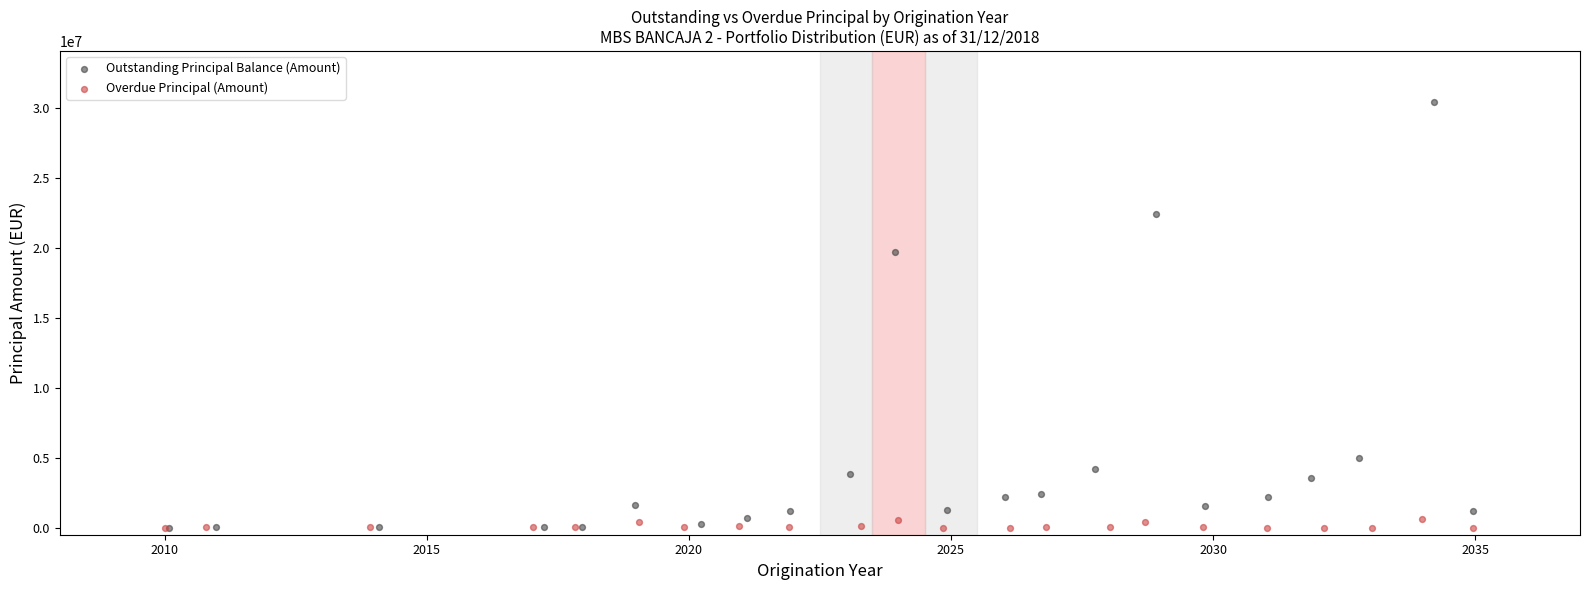

Which series has the widest spread of Y values?

Outstanding Principal Balance (Amount)